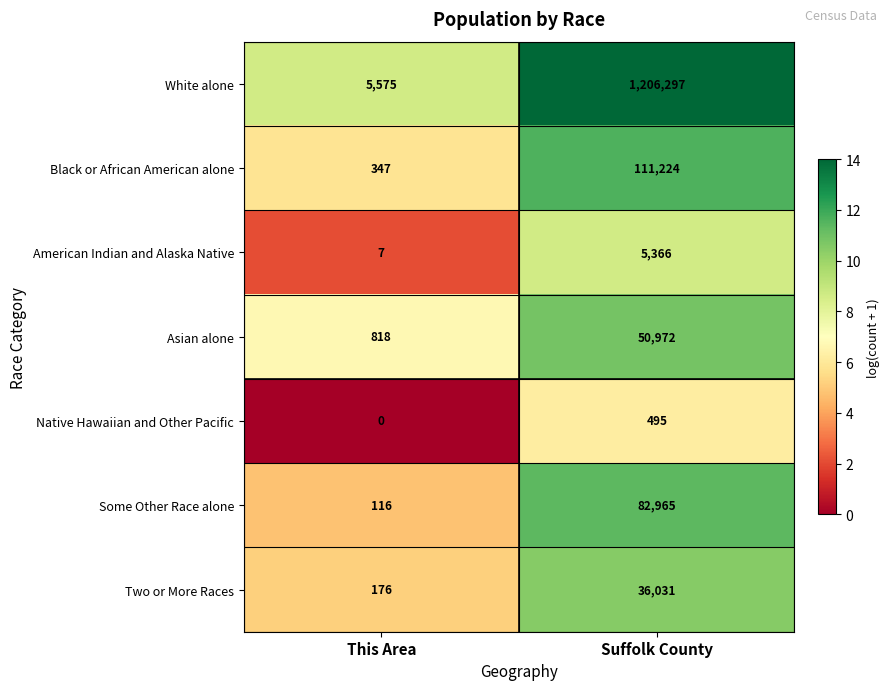

What is the maximum value for Black or African American alone?

111224